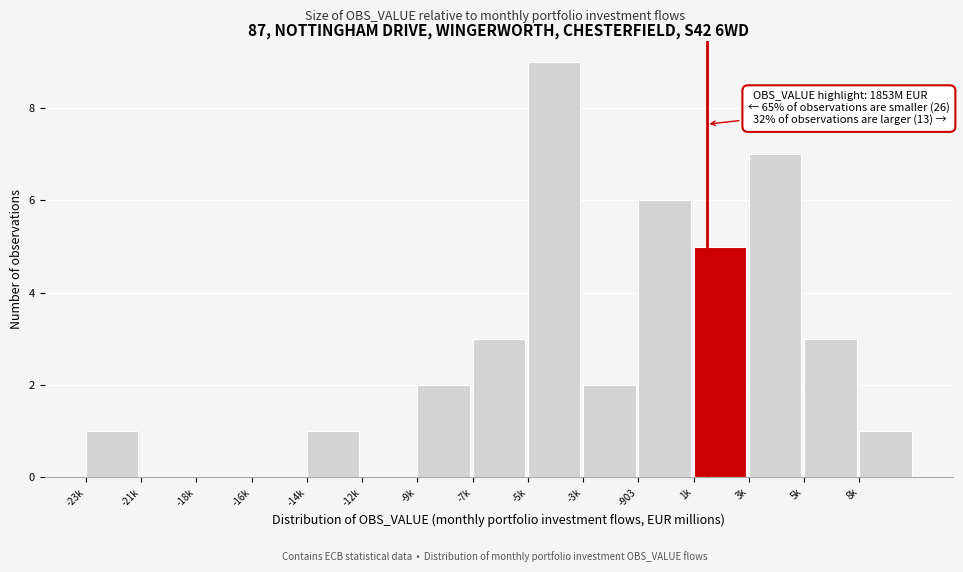

Reading left to right, transcribe all the data shown in this chart.

-23k=1	-21k=0	-18k=0	-16k=0	-14k=1	-12k=0	-9k=2	-7k=3	-5k=9	-3k=2	-903=6	1k=5	3k=7	5k=3	8k=1